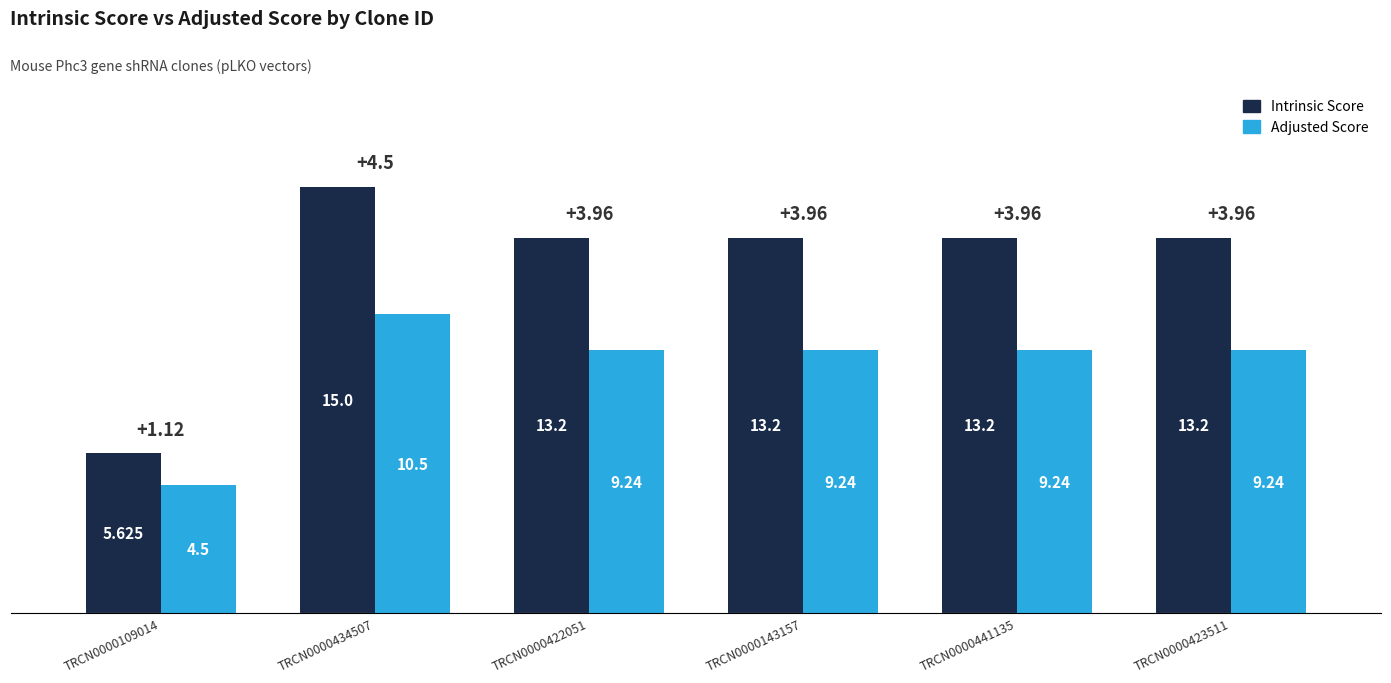

Reading left to right, extract all data points from this chart.

Intrinsic Score: 5.6	15.0	13.2	13.2	13.2	13.2
Adjusted Score: 4.5	10.5	9.2	9.2	9.2	9.2